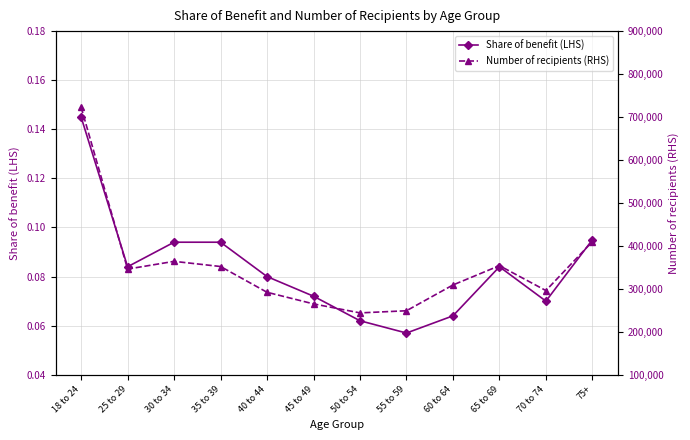

Does the chart have visible grid lines?

Yes